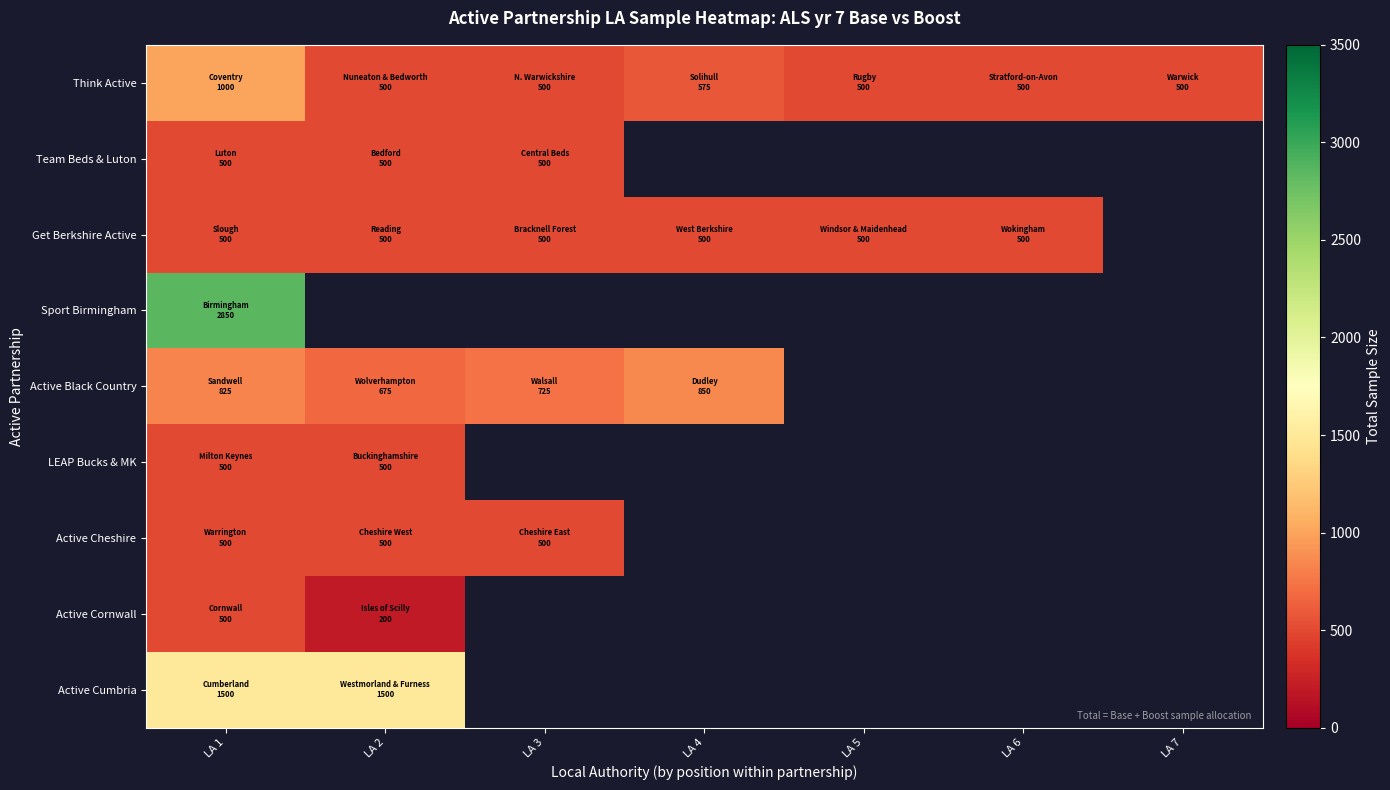

Which series has the widest spread of values?

Think Active